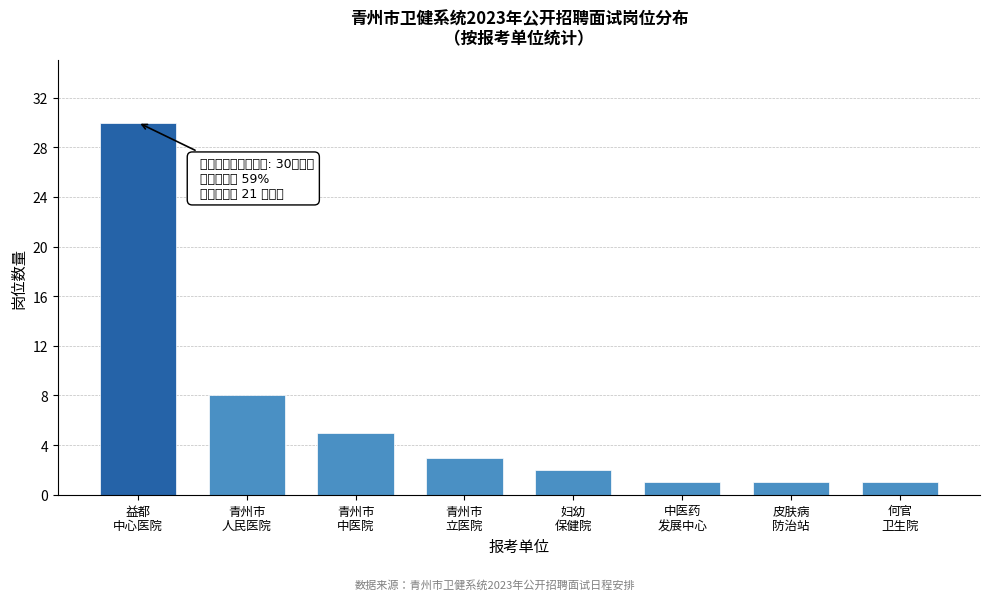

Reading right to left, extract all data points from this chart.

1	1	1	2	3	5	8	30